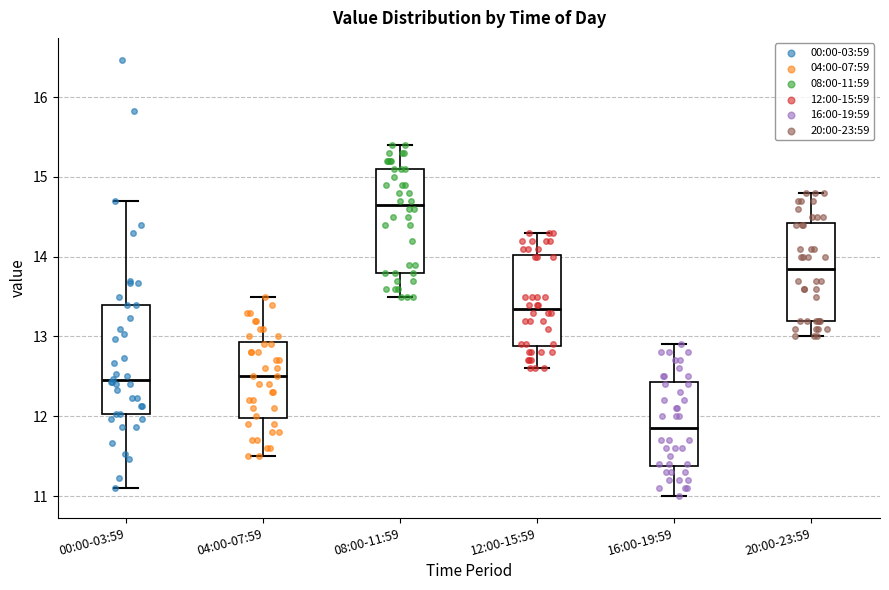

Reading left to right, transcribe this box plot: for each box, give where its median line is, the range the box spans, and where its two whiskers end, as read against the y-axis. The values are not printed on the chart, so give them approximately, as read against the axis.

00:00-03:59: median 12.5, box 12.0 to 13.4, whiskers 11.1 to 14.7
04:00-07:59: median 12.5, box 12.0 to 12.9, whiskers 11.5 to 13.5
08:00-11:59: median 14.7, box 13.8 to 15.1, whiskers 13.5 to 15.4
12:00-15:59: median 13.4, box 12.9 to 14.0, whiskers 12.6 to 14.3
16:00-19:59: median 11.9, box 11.4 to 12.4, whiskers 11.0 to 12.9
20:00-23:59: median 13.9, box 13.2 to 14.4, whiskers 13.0 to 14.8